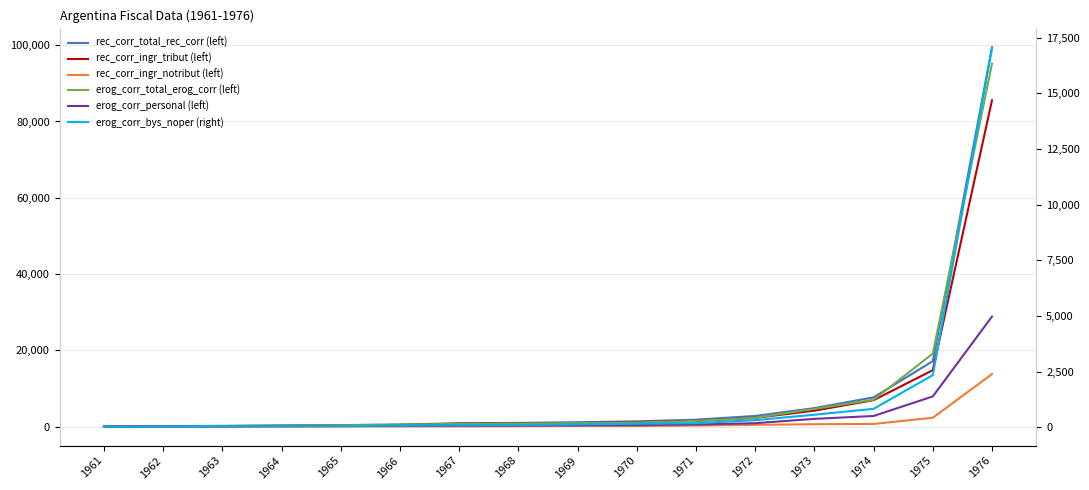

Read the erog_corr_bys_noper (right) value at 1964.

43.0